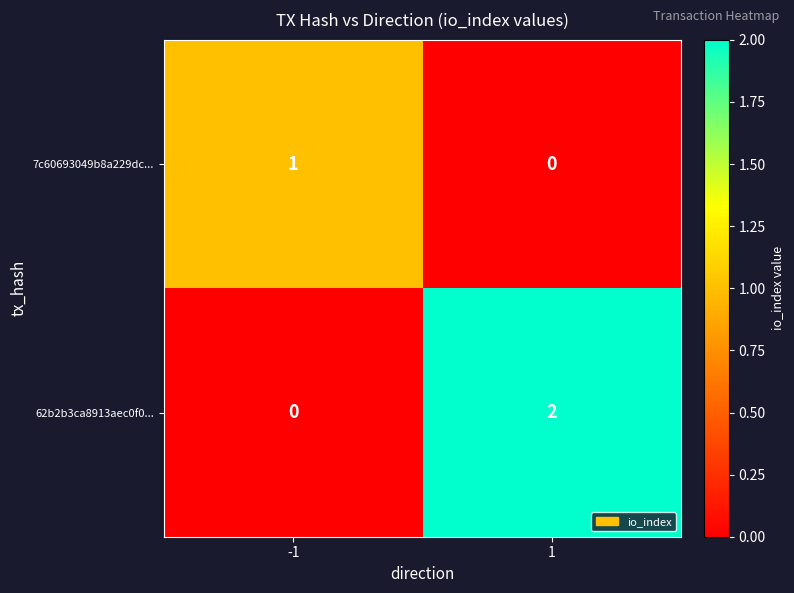

Which series changed the most between -1 and 1?

62b2b3ca8913aec0f0...